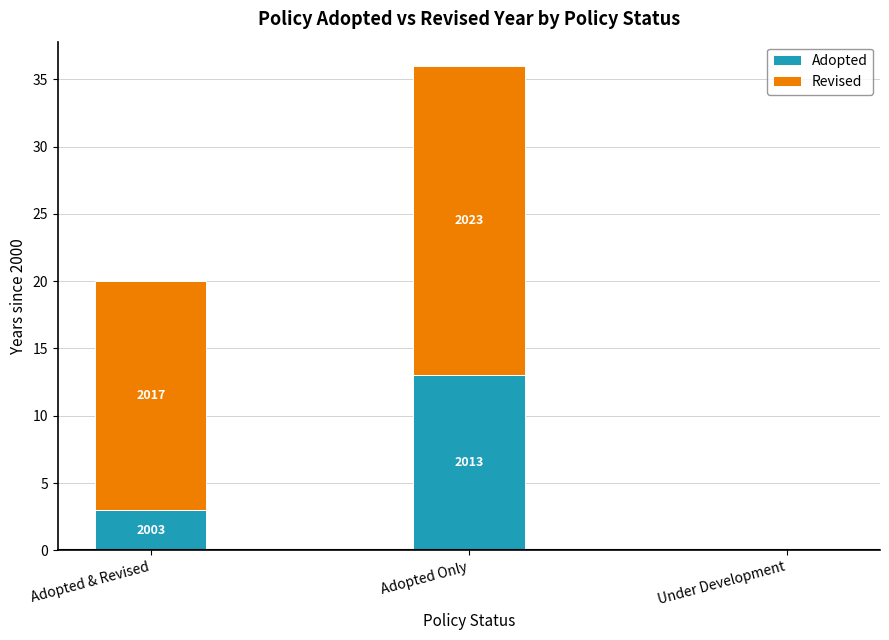

Rank the categories by Adopted value from highest to lowest.

Adopted Only, Adopted & Revised, Under Development